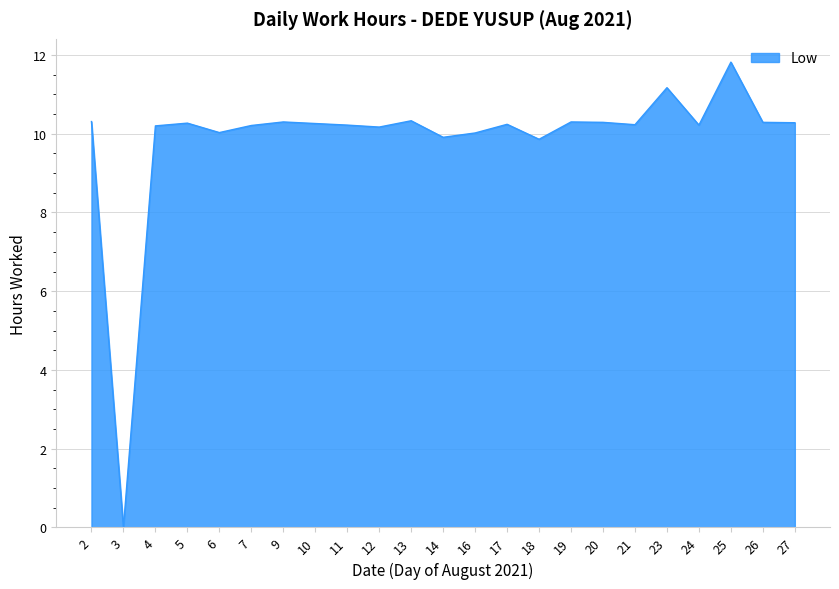

The value at 6 is 10.0. True or false?

True